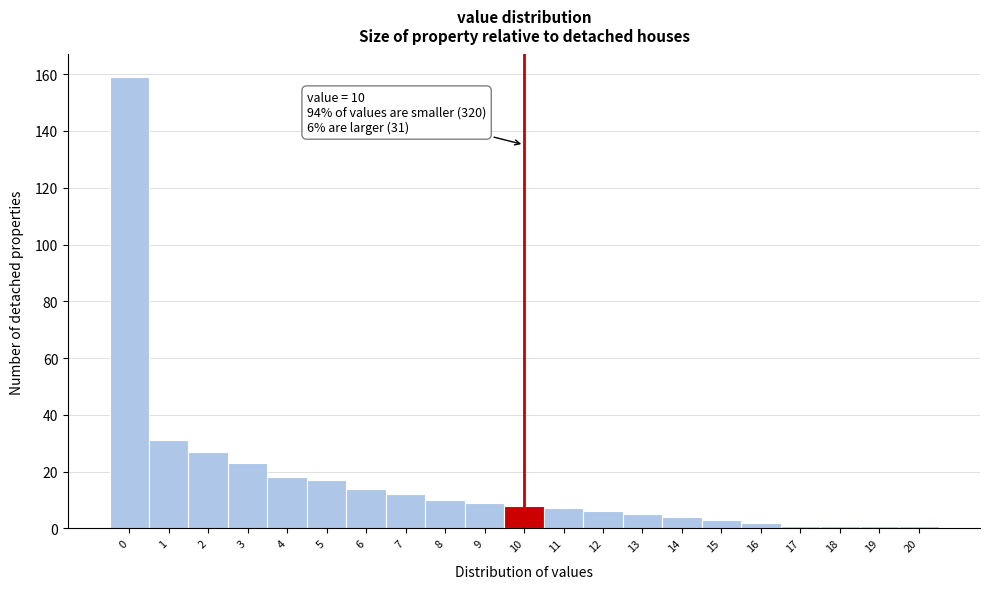

Reading right to left, transcribe all the data shown in this chart.

20=1	19=1	18=1	17=1	16=2	15=3	14=4	13=5	12=6	11=7	10=8	9=9	8=10	7=12	6=14	5=17	4=18	3=23	2=27	1=31	0=159